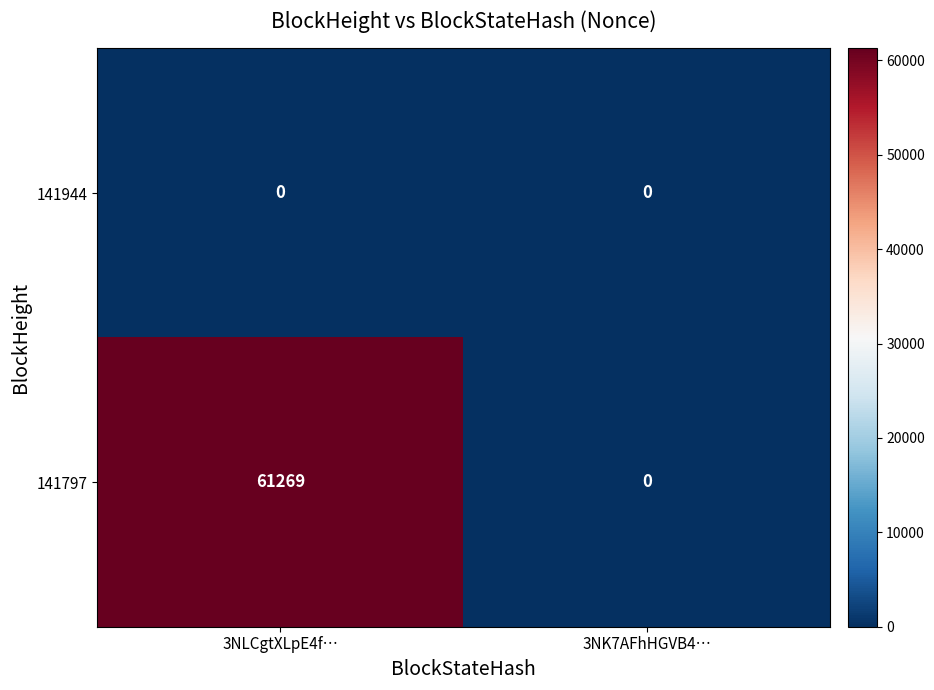

Rank the series by their maximum value, from lowest to highest.

141944, 141797